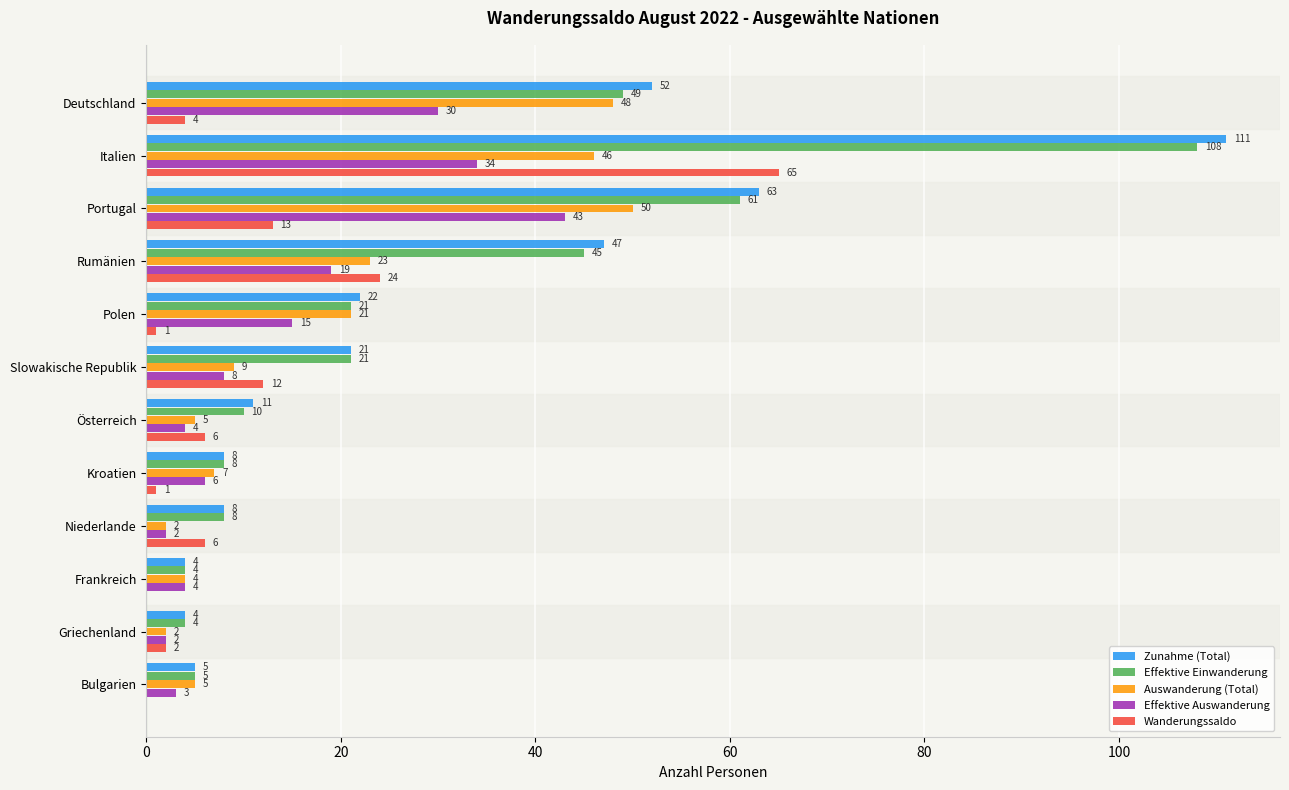

What is the maximum value for Effektive Auswanderung?

43